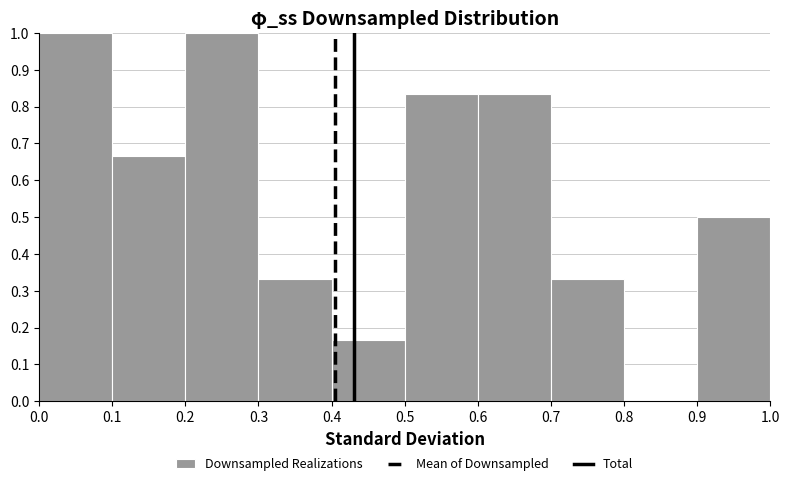

Reading left to right, list every bar in this chart as the range it spans on the x-axis followed by its height. The values are not printed on the chart, so give them approximately, as read against the axis.

0.0 to 0.1: 1.00
0.1 to 0.2: 0.67
0.2 to 0.3: 1.00
0.3 to 0.4: 0.33
0.4 to 0.5: 0.17
0.5 to 0.6: 0.83
0.6 to 0.7: 0.83
0.7 to 0.8: 0.33
0.8 to 0.9: 0
0.9 to 1.0: 0.50